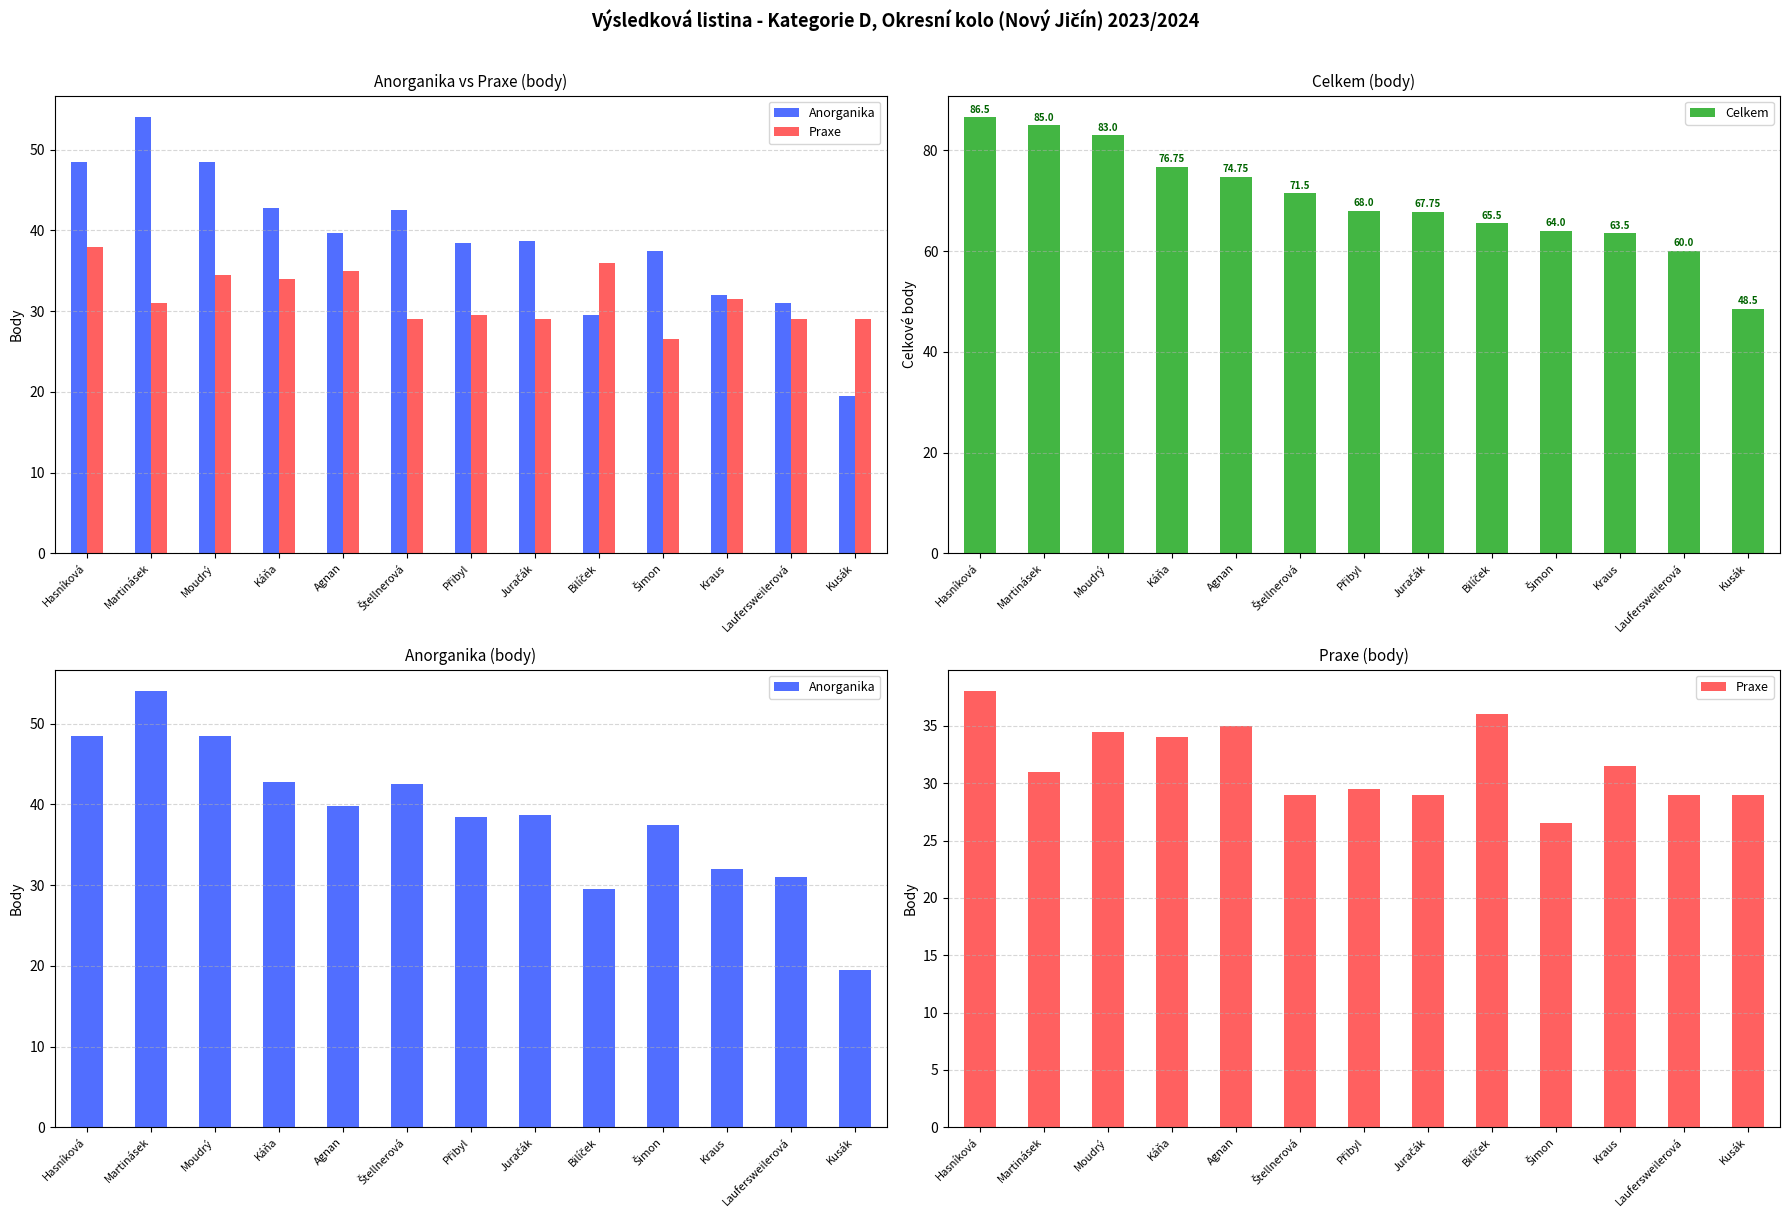

Reading left to right, transcribe all the data shown in this chart.

Anorganika: Hasníková=48.5	Martinásek=54.0	Moudrý=48.5	Káňa=42.8	Agnan=39.8	Štellnerová=42.5	Přibyl=38.5	Juračák=38.8	Bilíček=29.5	Šimon=37.5	Kraus=32.0	Laufersweilerová=31.0	Kusák=19.5
Praxe: Hasníková=38.0	Martinásek=31.0	Moudrý=34.5	Káňa=34.0	Agnan=35.0	Štellnerová=29.0	Přibyl=29.5	Juračák=29.0	Bilíček=36.0	Šimon=26.5	Kraus=31.5	Laufersweilerová=29.0	Kusák=29.0
Celkem: Hasníková=86.5	Martinásek=85.0	Moudrý=83.0	Káňa=76.8	Agnan=74.8	Štellnerová=71.5	Přibyl=68.0	Juračák=67.8	Bilíček=65.5	Šimon=64.0	Kraus=63.5	Laufersweilerová=60.0	Kusák=48.5